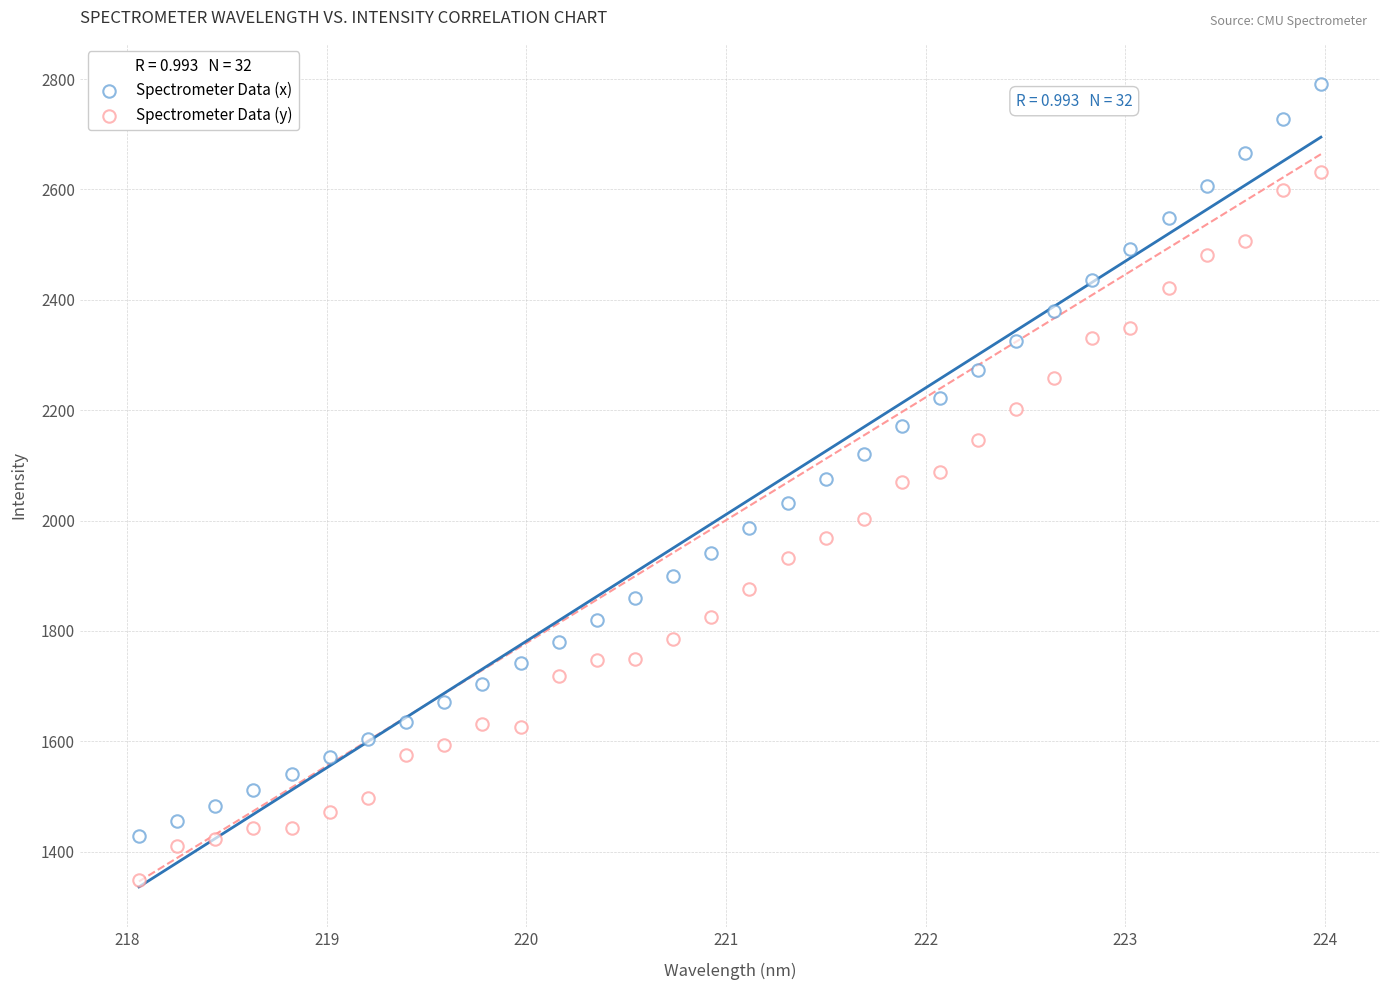

Count the number of points in this scatter plot.

64